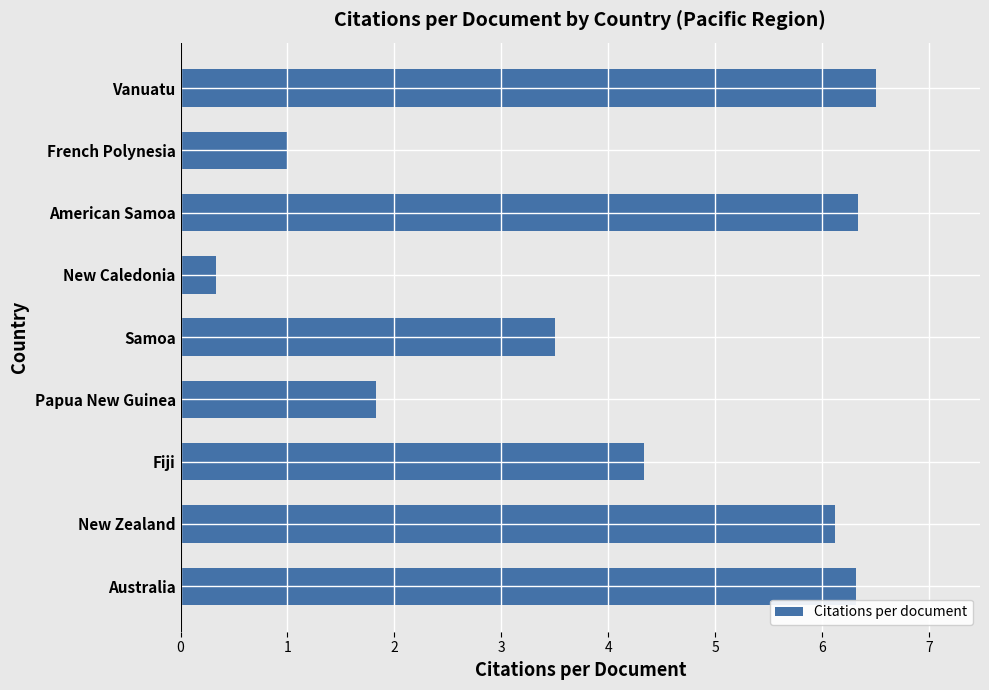

Are the bars horizontal?

Yes